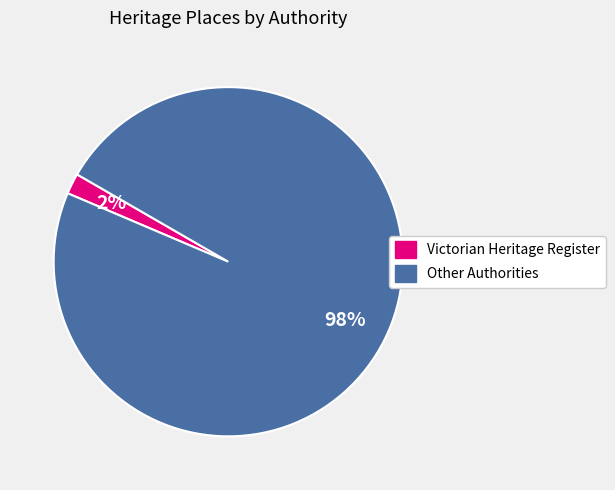

Count the number of slices in the pie.

2